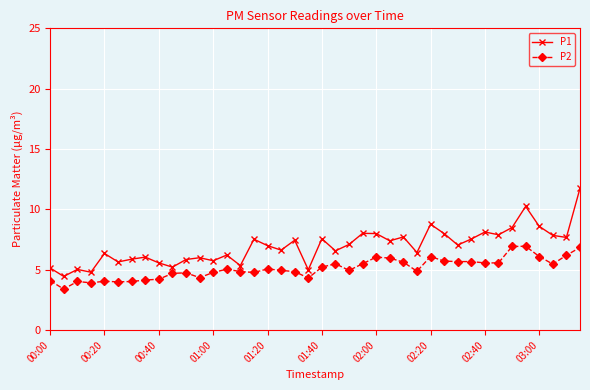

True or false: P1 has more than 0 interior local peaks.

True